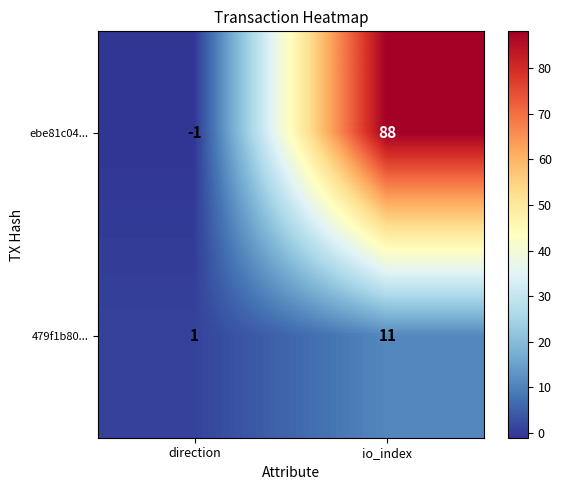

What is the difference between the maximum and minimum values in the ebe81c04... series?

89